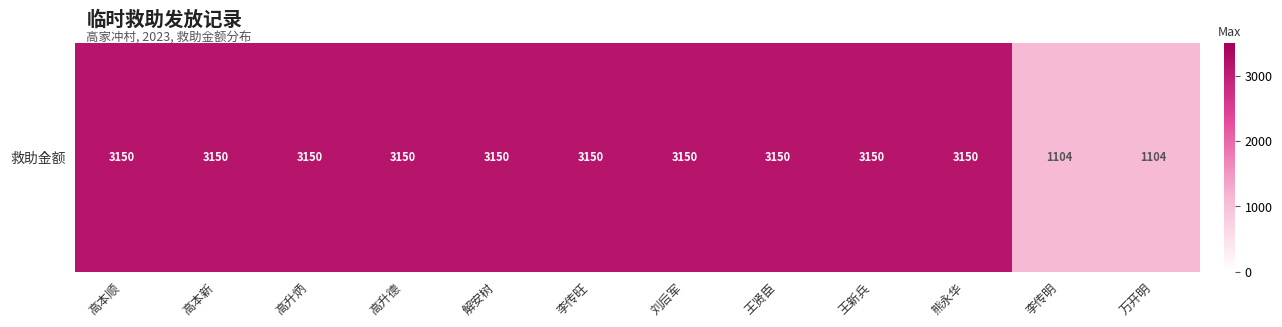

List the labels in order of value, largest first.

高本顺, 高本新, 高升炳, 高升德, 解安树, 李传旺, 刘后军, 王贤臣, 王新兵, 熊永华, 李传明, 万开明